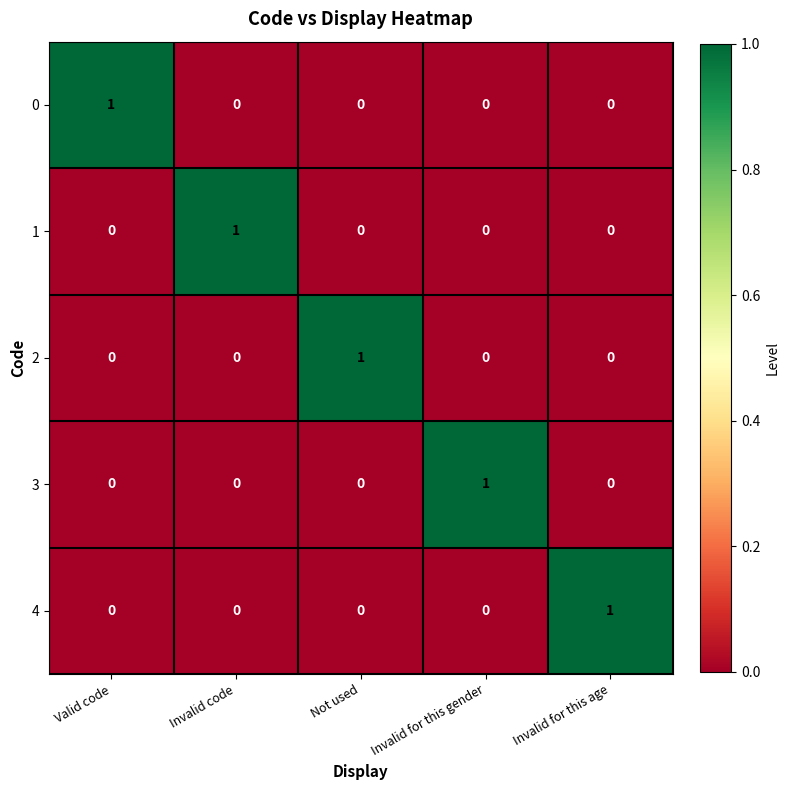

The 4 series shows 0 at Invalid for this age. True or false?

False